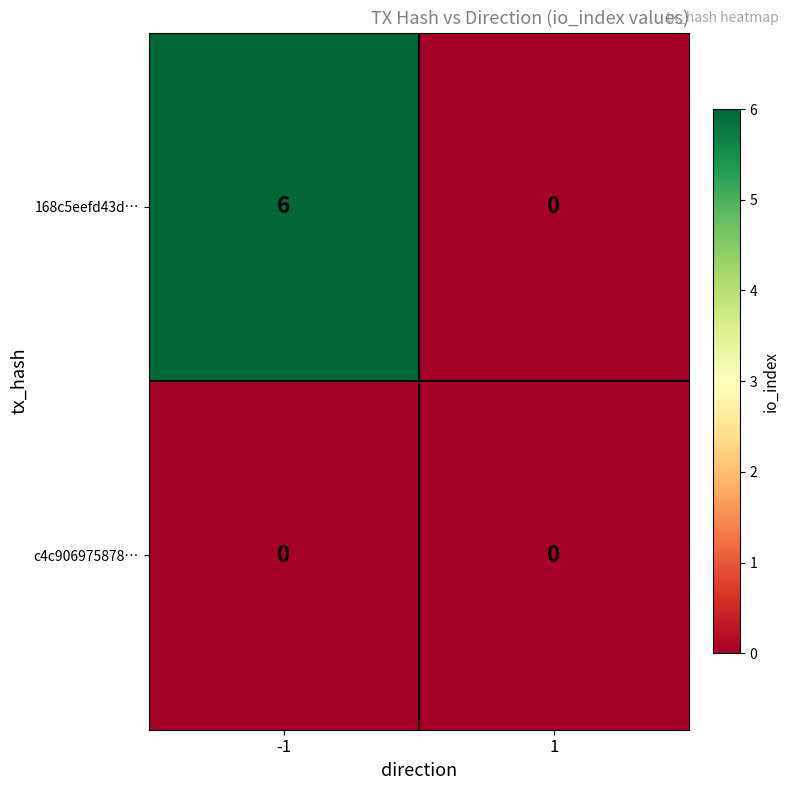

Which series has the largest range (max minus min)?

168c5eefd43d…